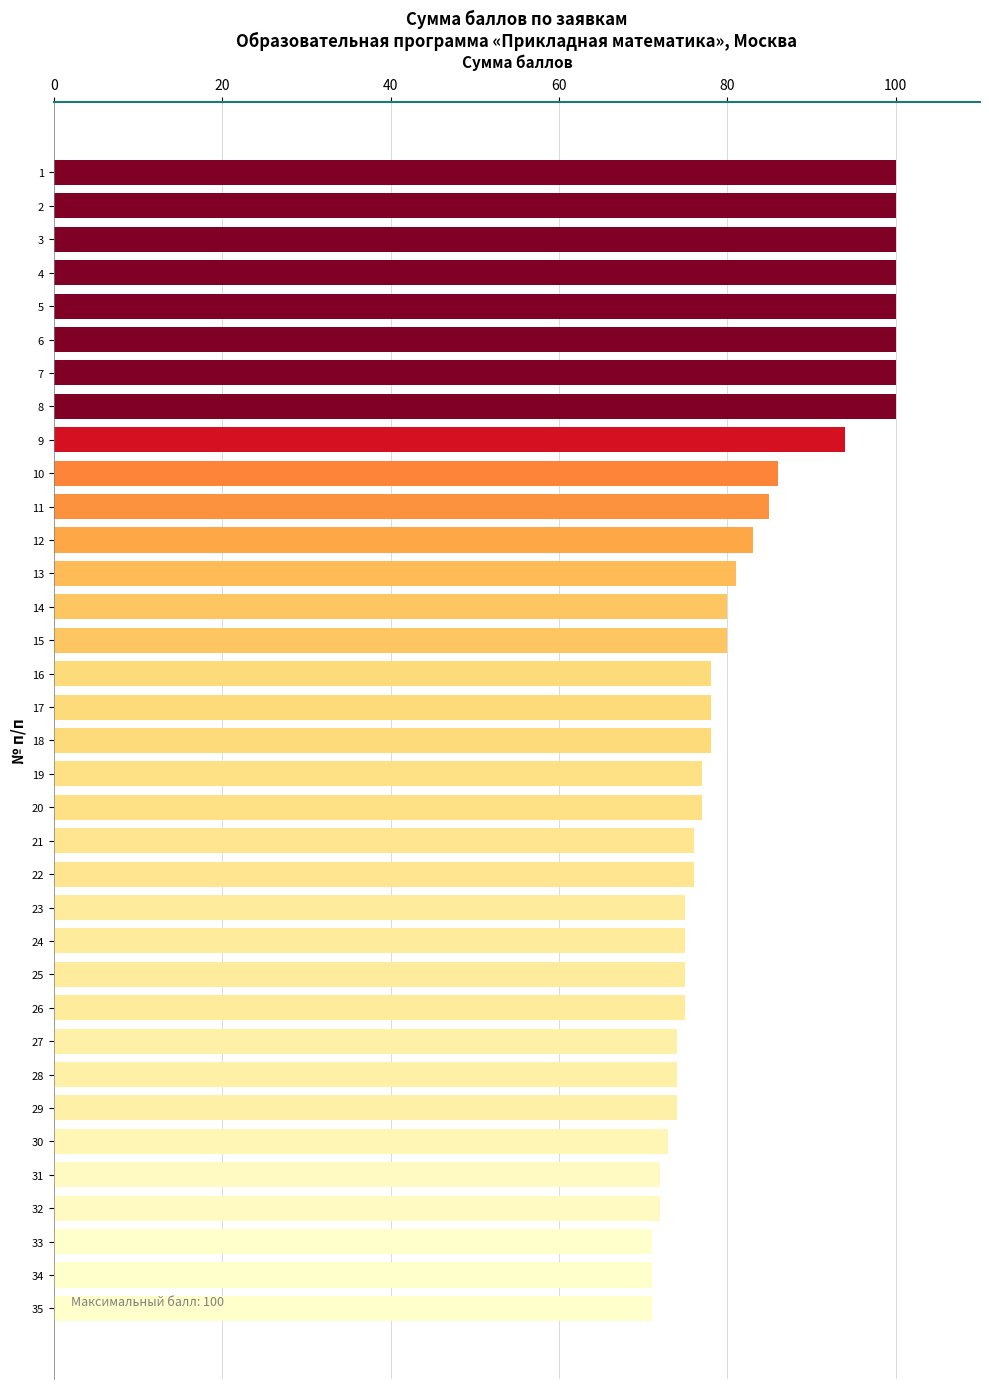

Approximately how many times larger is the value at 8 compared to 5?

1.0